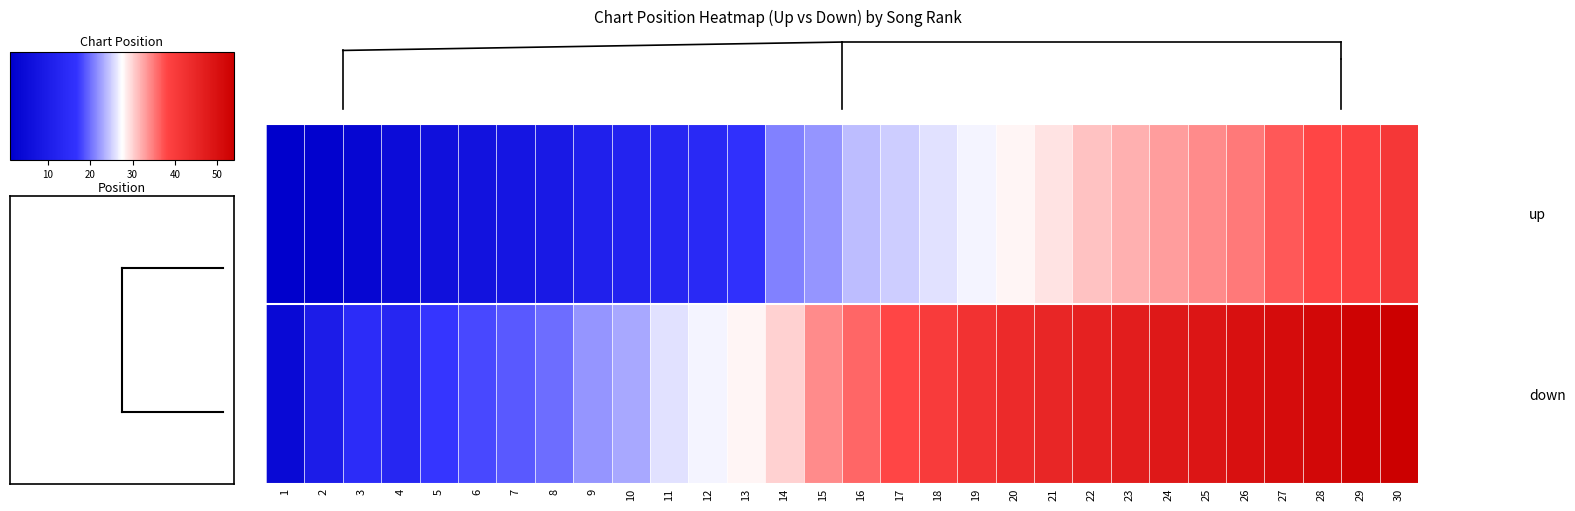

Which series changed the most between 23 and 26?

up